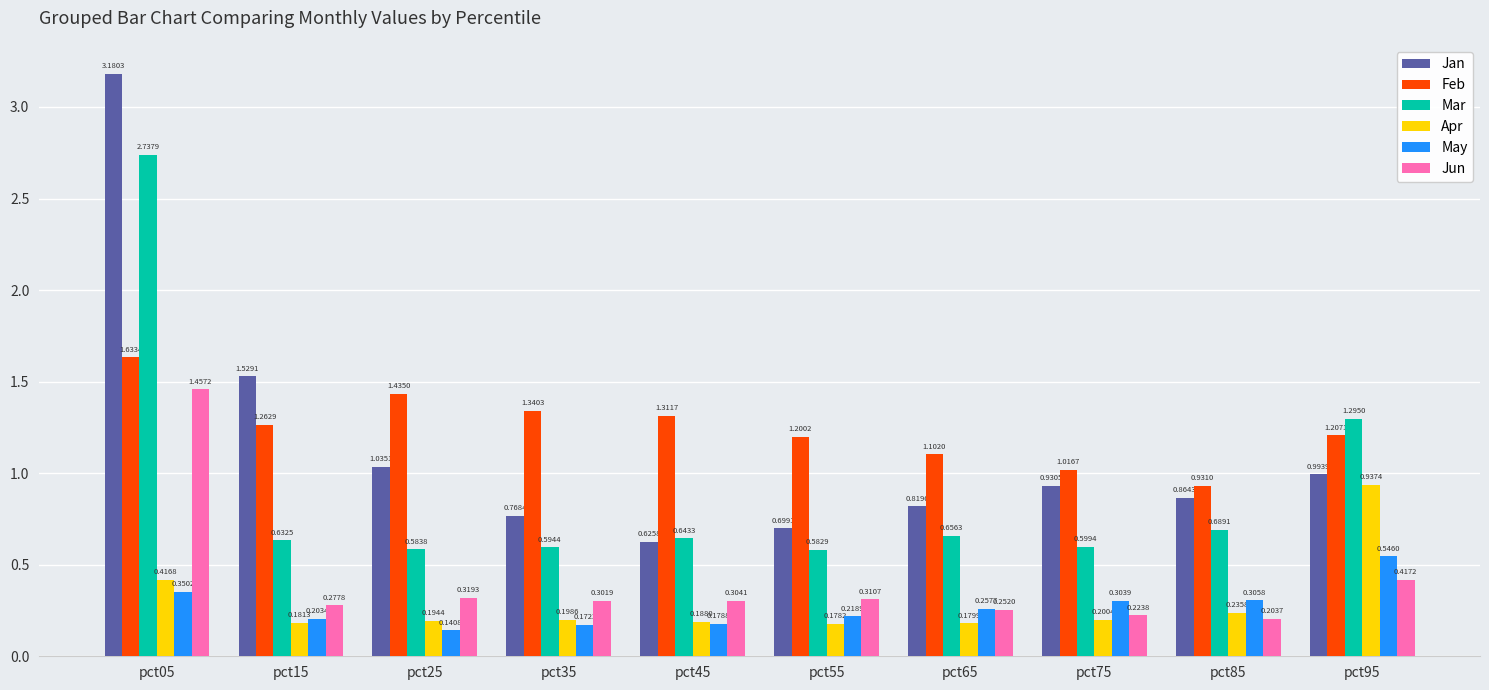

The Apr series shows 0.2 at pct85. True or false?

True